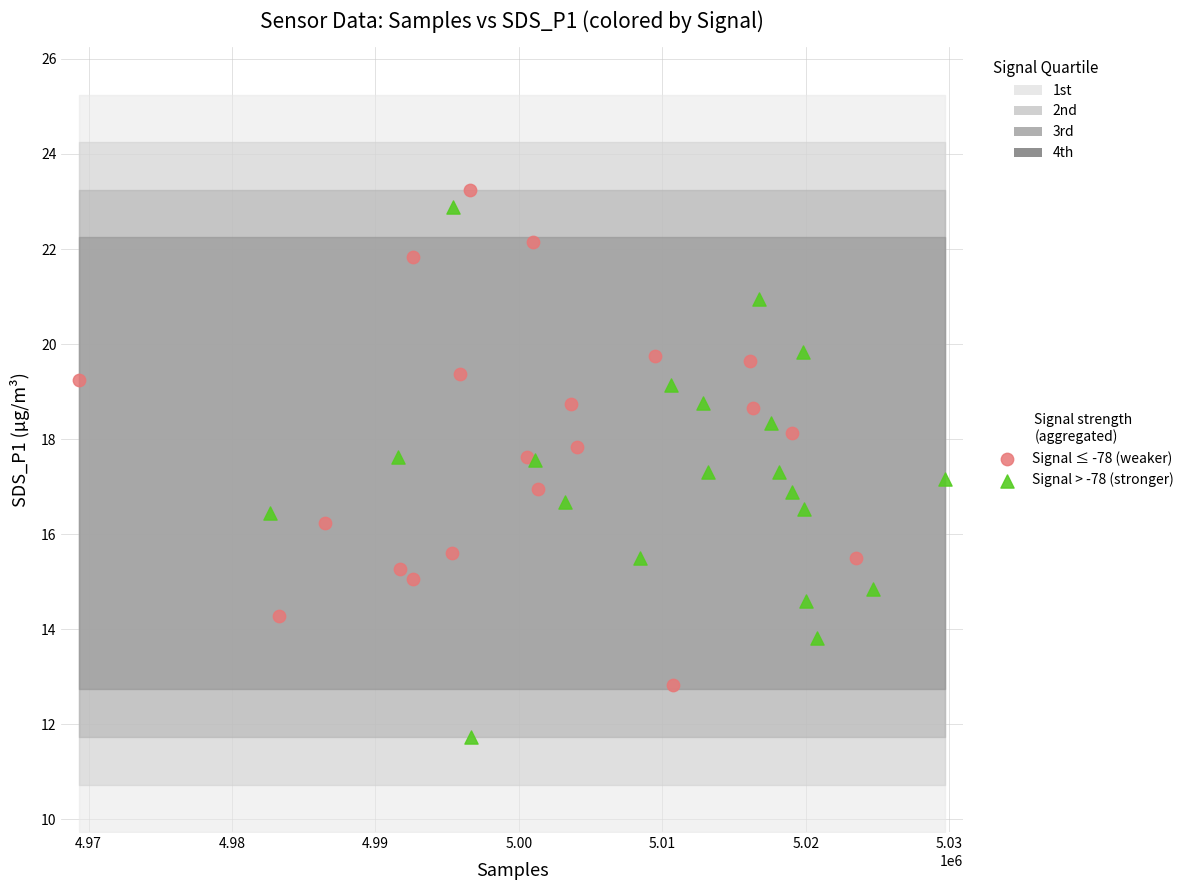

Which series contains the highest Y value?

Signal ≤ -78 (weaker)